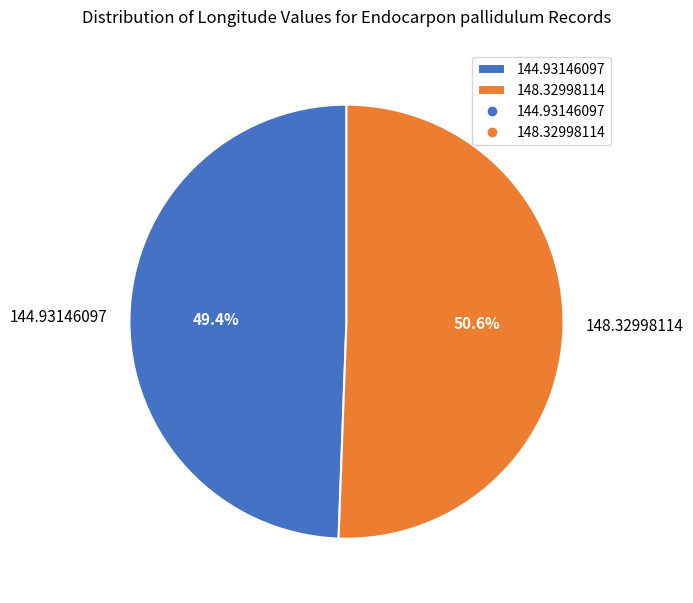

What percentage do 148.32998114 and 144.93146097 together represent?

100.0%